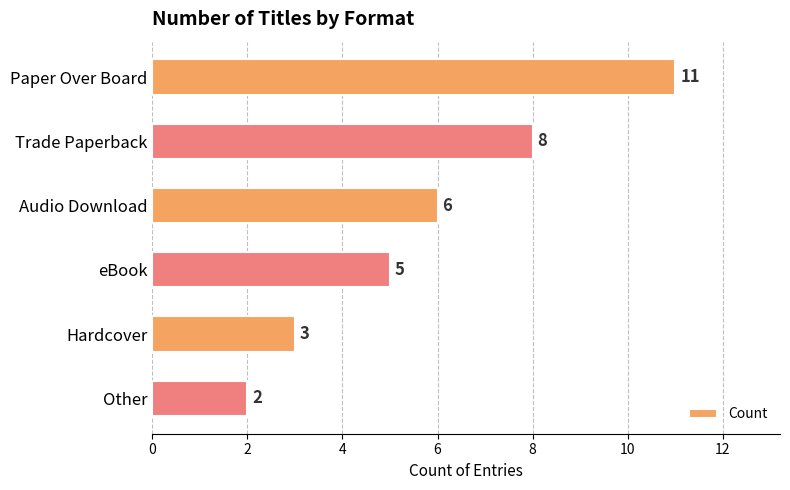

Which category has the lowest value across all series?

Other